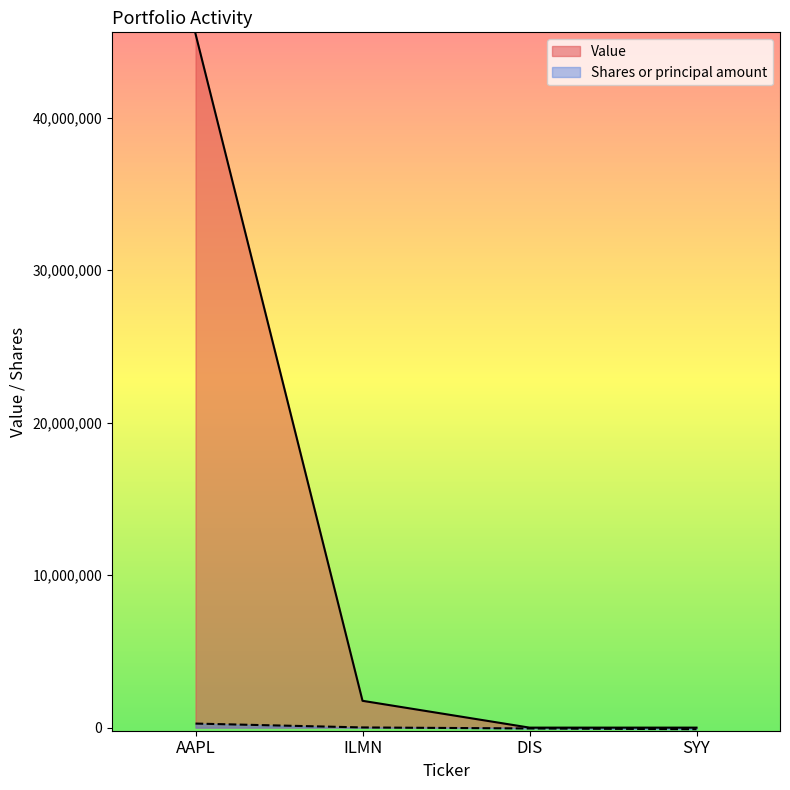

True or false: Value and Shares or principal amount intersect in this chart.

False